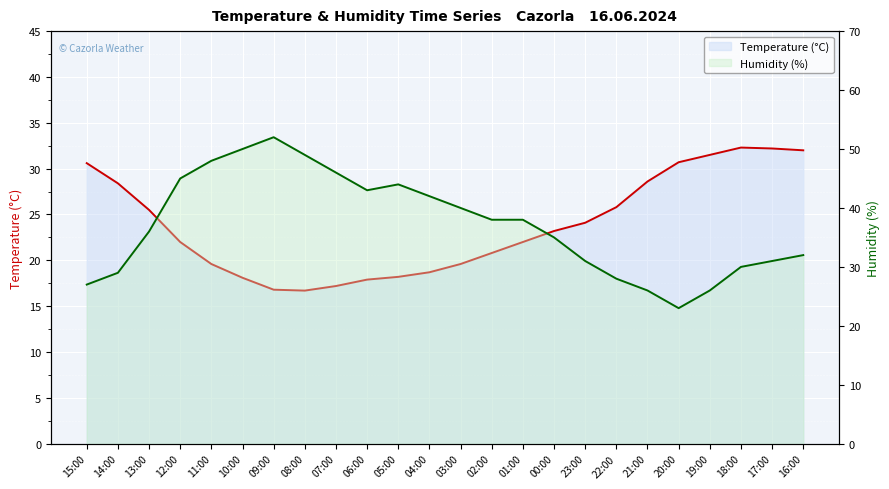

How many series are shown in this chart?

2